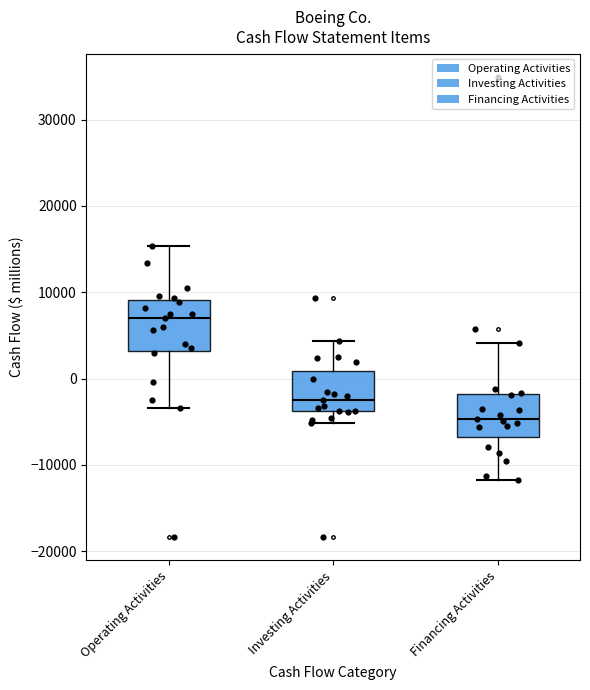

Reading left to right, read every box against the y-axis: the position of its median line, the range the box covers, and the ends of its whiskers. The values are not printed on the chart, so give them approximately, as read against the axis.

Operating Activities: median 7000, box 3000 to 9000, whiskers -3000 to 15000
Investing Activities: median -2000, box -4000 to 1000, whiskers -5000 to 4000
Financing Activities: median -5000, box -7000 to -2000, whiskers -12000 to 4000